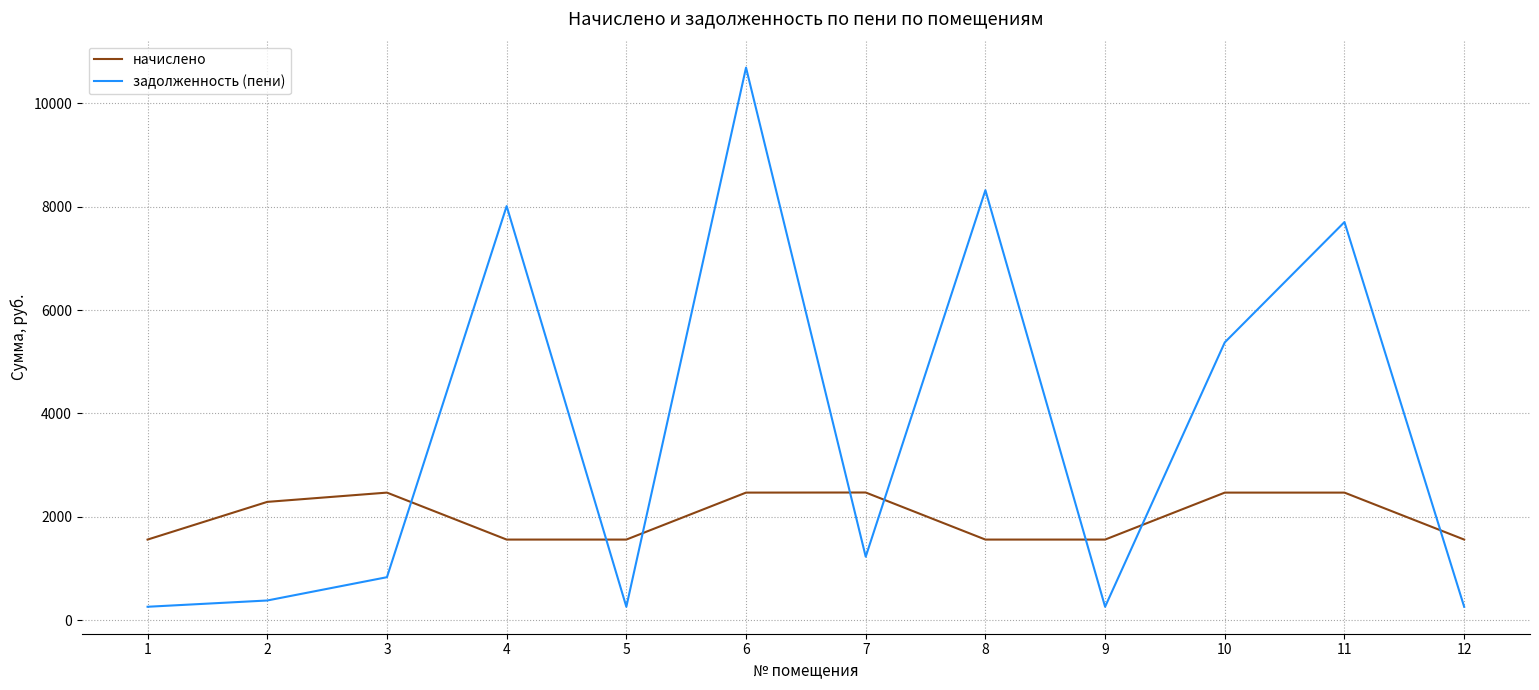

After their last crossing, which series has the higher values: начислено or задолженность (пени)?

начислено